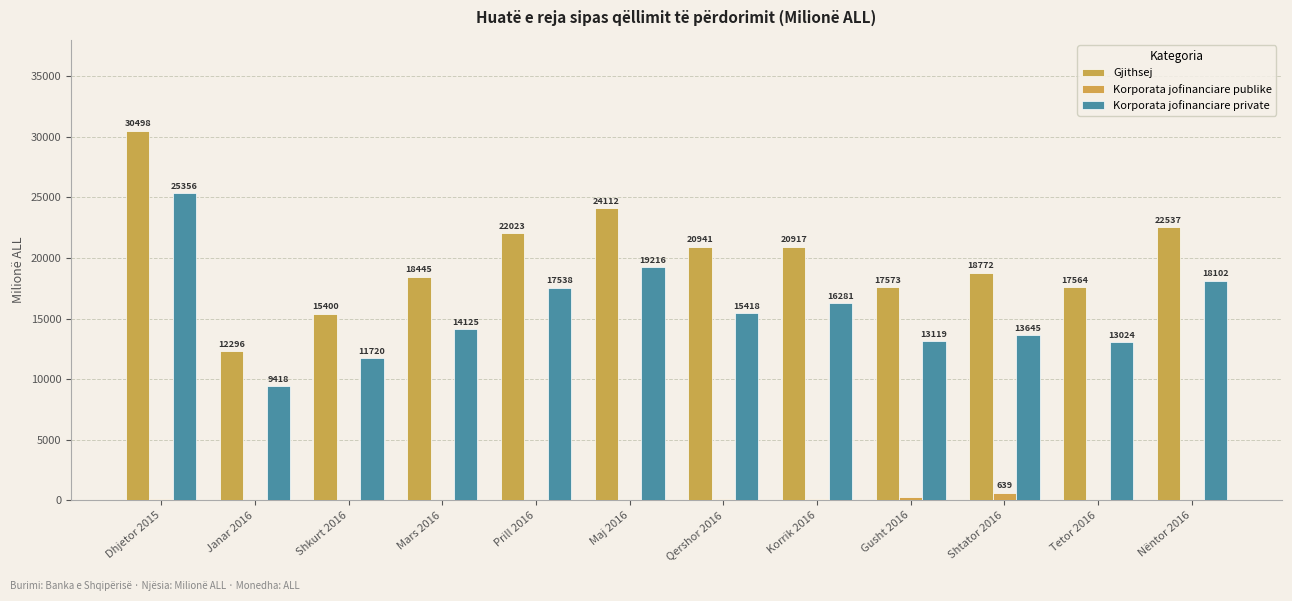

The Gjithsej series shows 20916.7 at Korrik 2016. True or false?

True